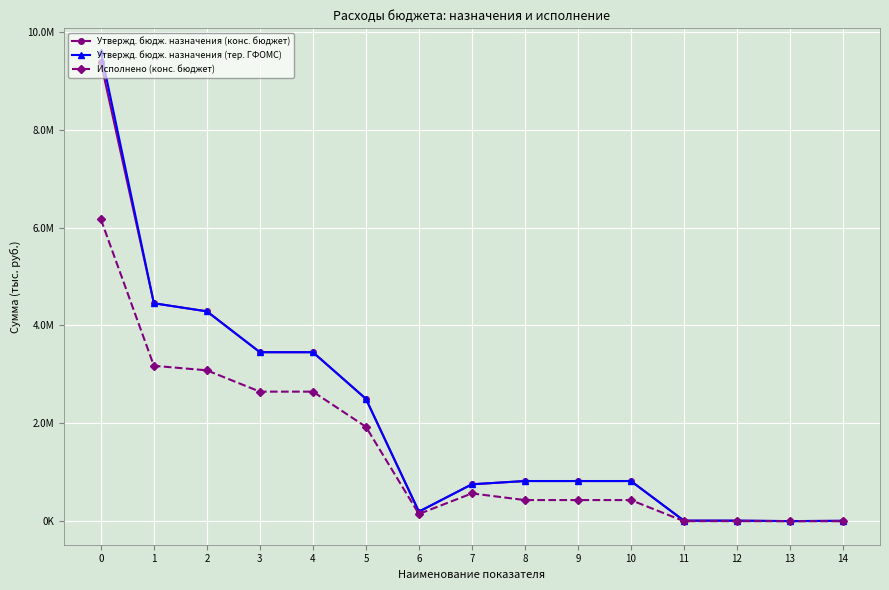

True or false: Исполнено (конс. бюджет) and Утвержд. бюдж. назначения (тер. ГФОМС) cross at least once.

False